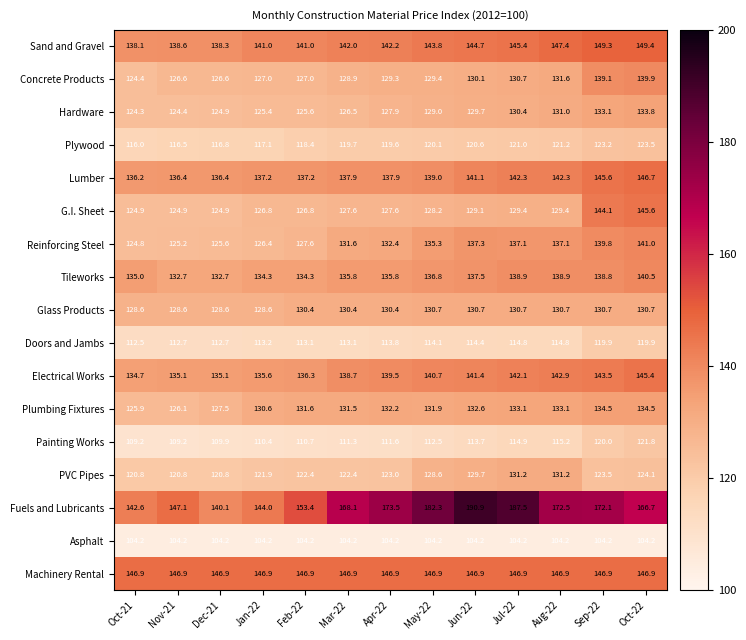

The value of Fuels and Lubricants at Jul-22 is 329.5. True or false?

False